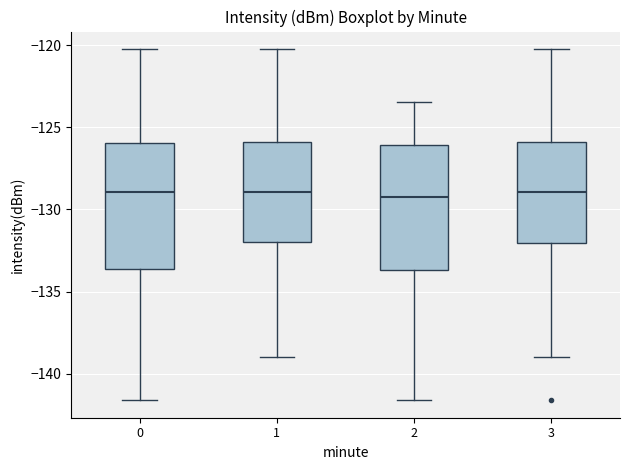

Reading left to right, transcribe this box plot: for each box, give where its median line is, the range the box spans, and where its two whiskers end, as read against the y-axis. The values are not printed on the chart, so give them approximately, as read against the axis.

0: median -129.0, box -133.5 to -126.0, whiskers -141.5 to -120.0
1: median -129.0, box -132.0 to -126.0, whiskers -139.0 to -120.0
2: median -129.0, box -133.5 to -126.0, whiskers -141.5 to -123.5
3: median -129.0, box -132.0 to -126.0, whiskers -139.0 to -120.0